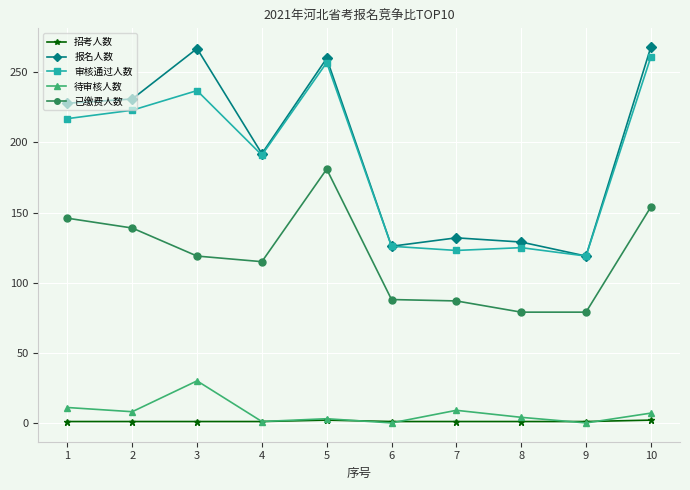

Where does the 已缴费人数 series first go above 119?

1